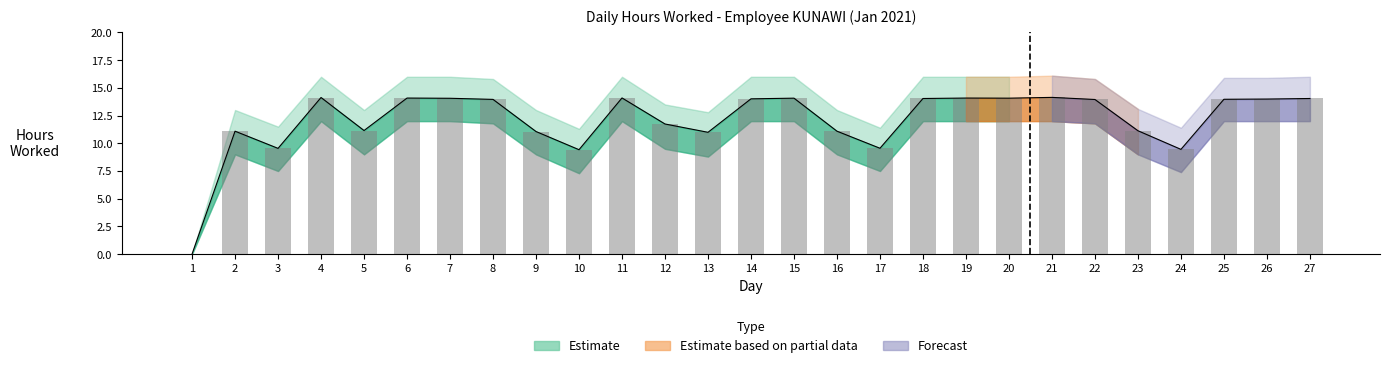

What is the difference between the second highest and second lowest values in the Upper Bound series?

4.7